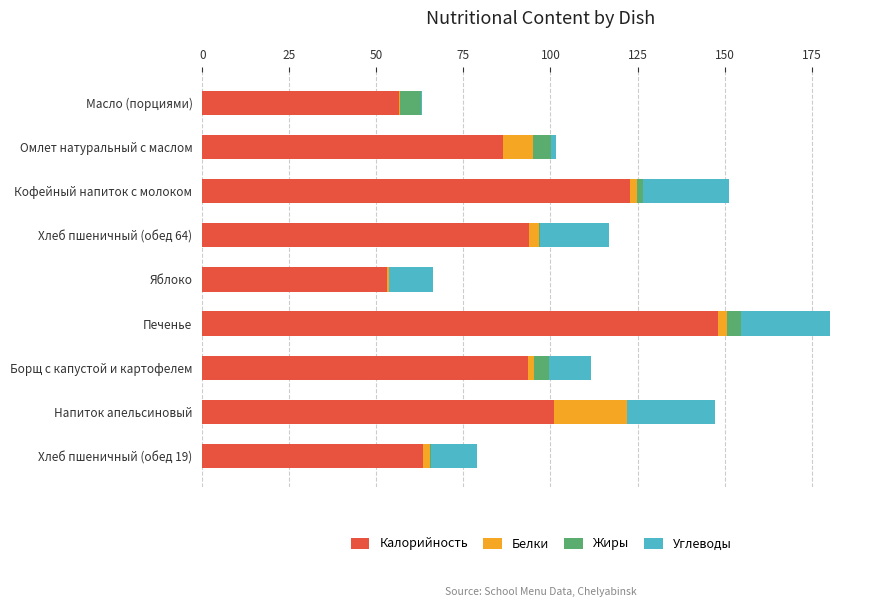

Which category has the highest value in the Калорийность series?

Печенье